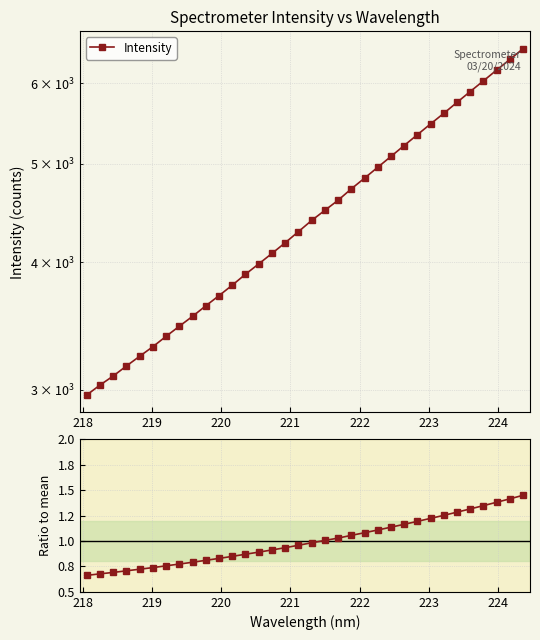

Reading right to left, list all the values displayed in this chart.

Intensity: 6491.5	6334.2	6184.5	6035.0	5891.1	5748.3	5607.4	5474.6	5342.3	5213.0	5085.7	4962.2	4841.6	4725.6	4605.1	4501.3	4399.2	4289.1	4182.7	4082.8	3987.0	3895.0	3799.7	3710.6	3626.2	3540.9	3462.3	3384.1	3305.4	3234.3	3163.9	3092.9	3029.9	2962.7
Ratio to mean: 1.5	1.4	1.4	1.3	1.3	1.3	1.3	1.2	1.2	1.2	1.1	1.1	1.1	1.1	1.0	1.0	1.0	1.0	0.9	0.9	0.9	0.9	0.8	0.8	0.8	0.8	0.8	0.8	0.7	0.7	0.7	0.7	0.7	0.7